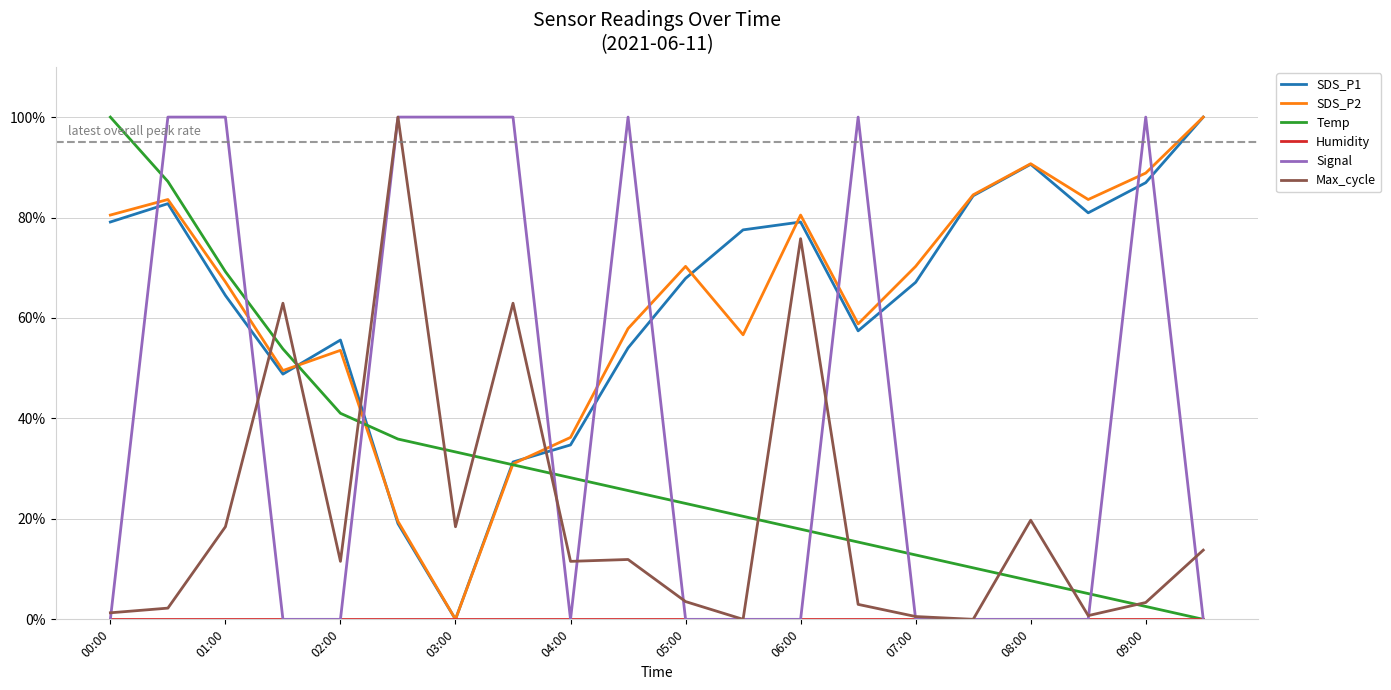

Which series ends up on top after the final intersection of SDS_P1 and Max_cycle?

SDS_P1